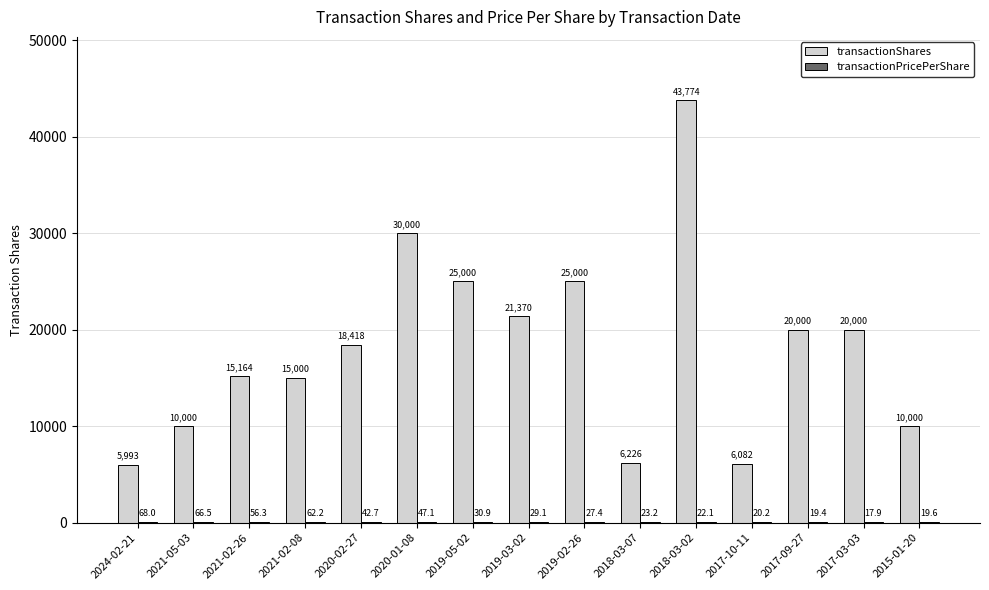

The value of transactionShares at 2018-03-07 is 2236.1. True or false?

False